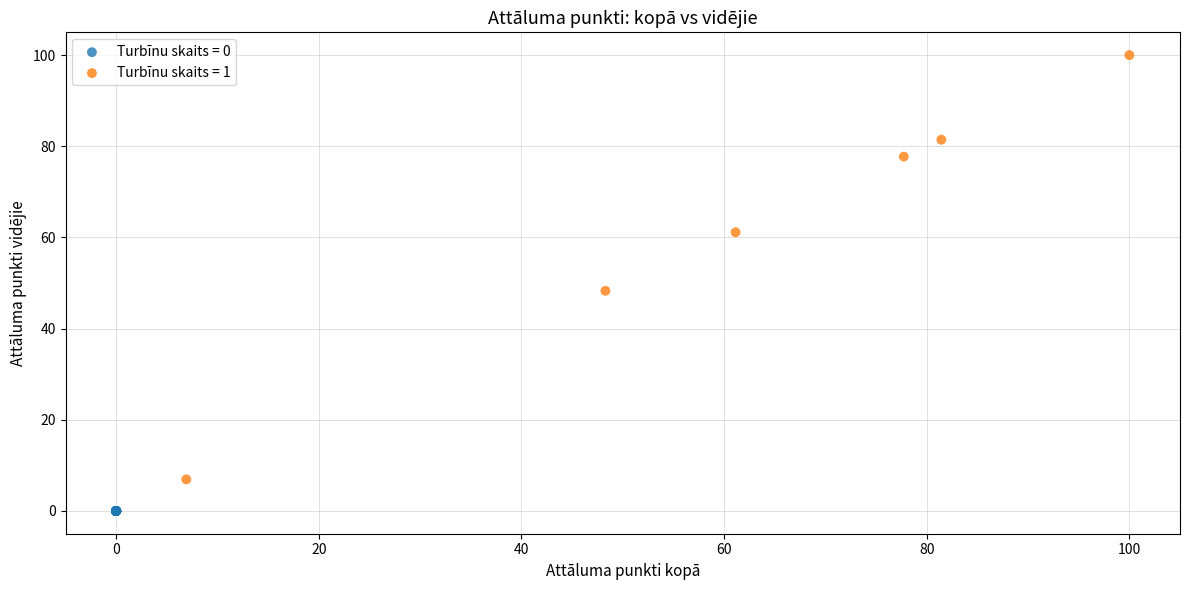

What are all the series names shown in the legend?

Turbīnu skaits = 0, Turbīnu skaits = 1